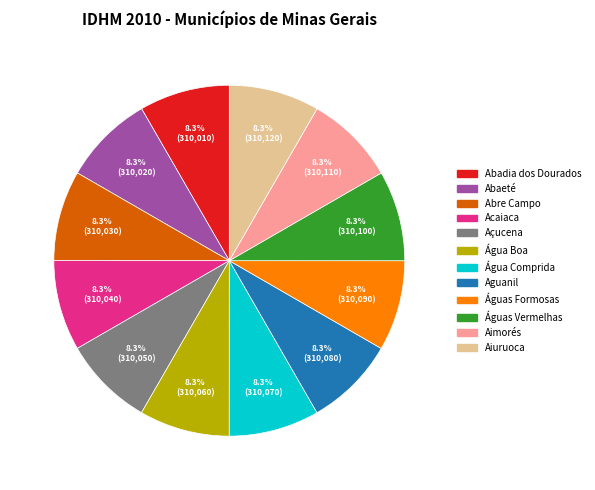

True or false: Água Boa accounts for 8% of the total.

True